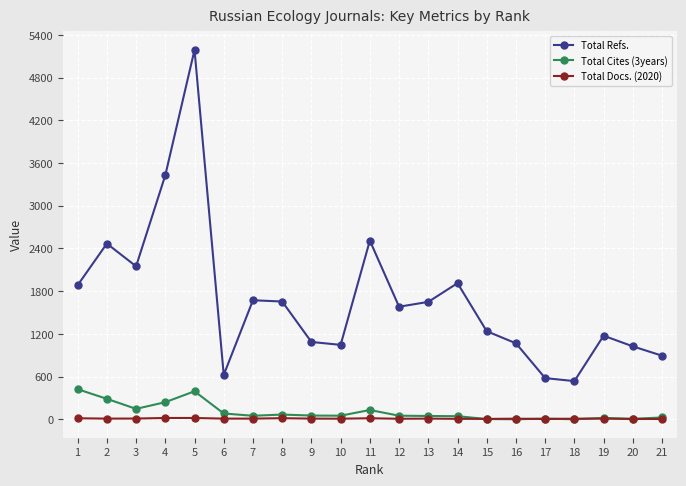

True or false: Total Cites (3years) and Total Refs. cross at least once.

False